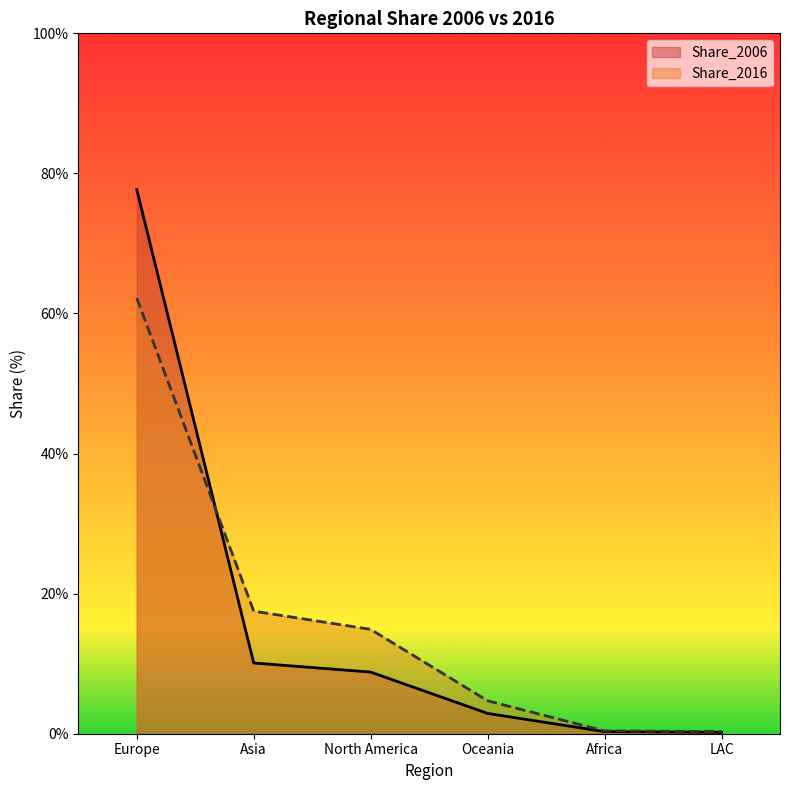

Rank the series by their maximum value, from highest to lowest.

Share_2006, Share_2016